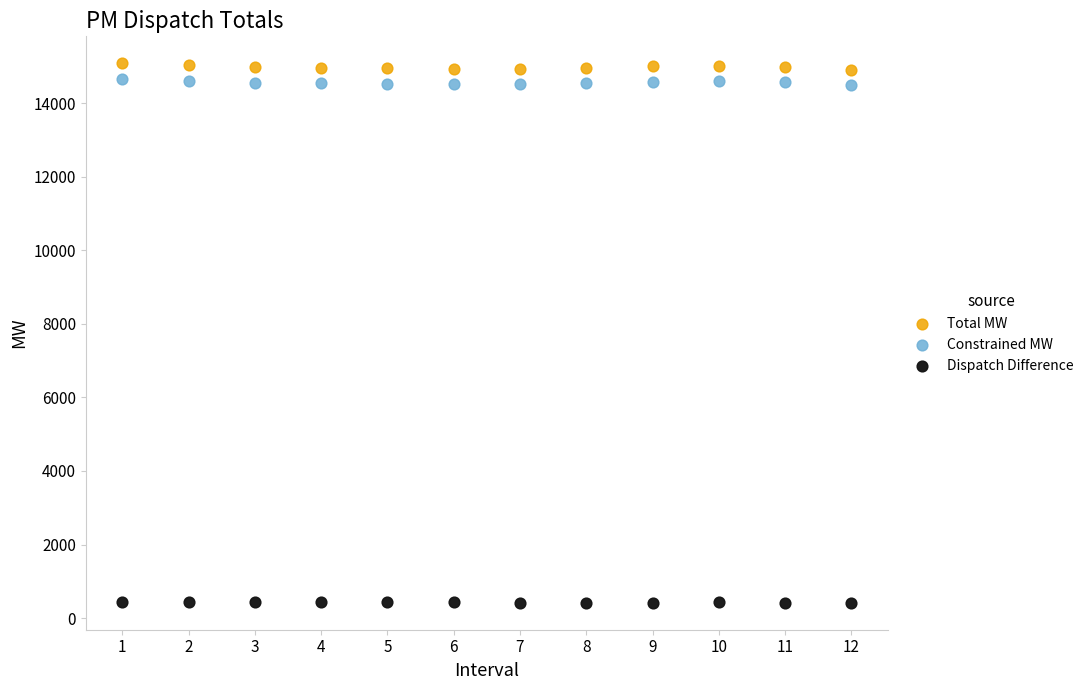

What is the X range (max minus min) for the scatter plot?

11.0